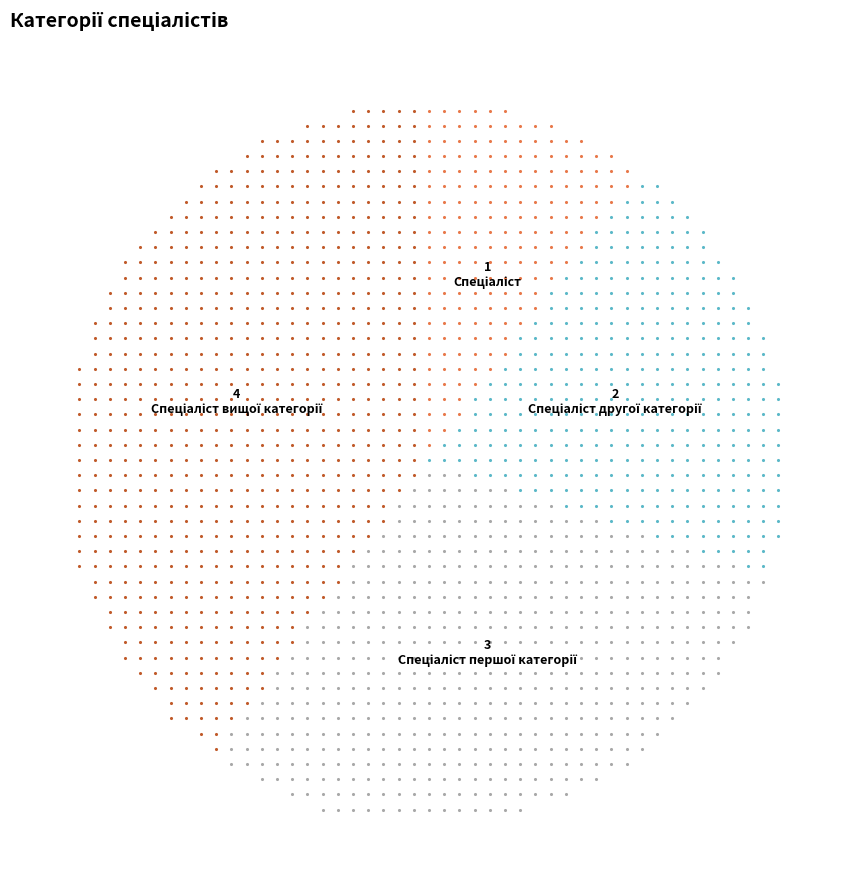

What percentage is the Спеціаліст другої категорії slice, to the nearest percent?

20%